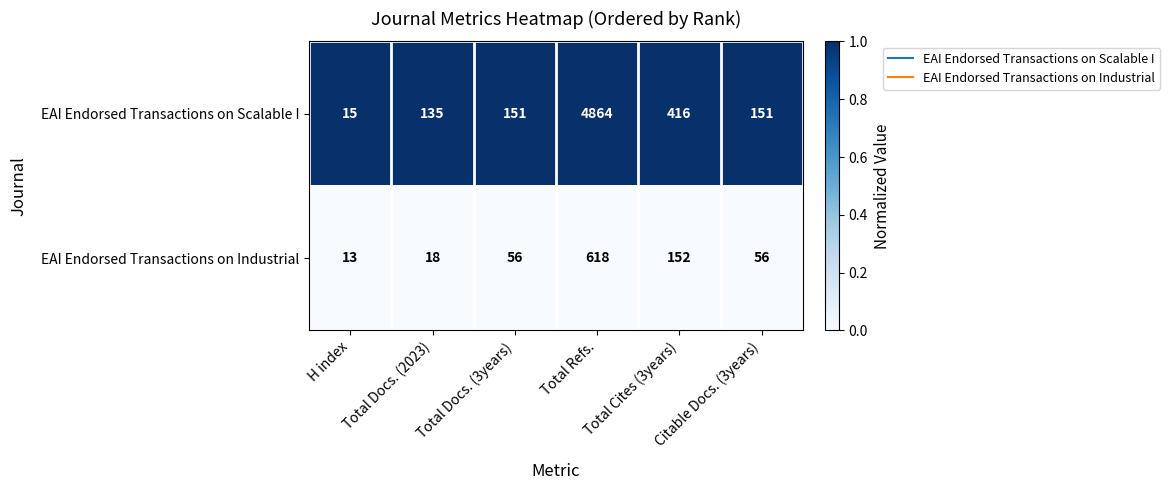

What is the maximum value shown in the chart?

4864